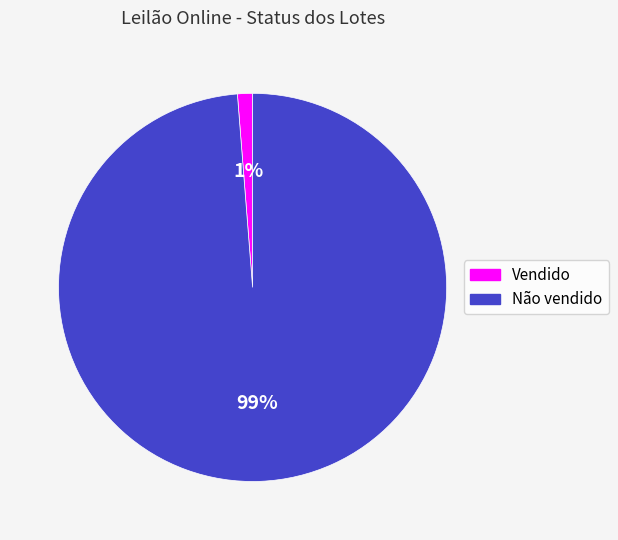

What is the largest slice in the pie chart?

Não vendido